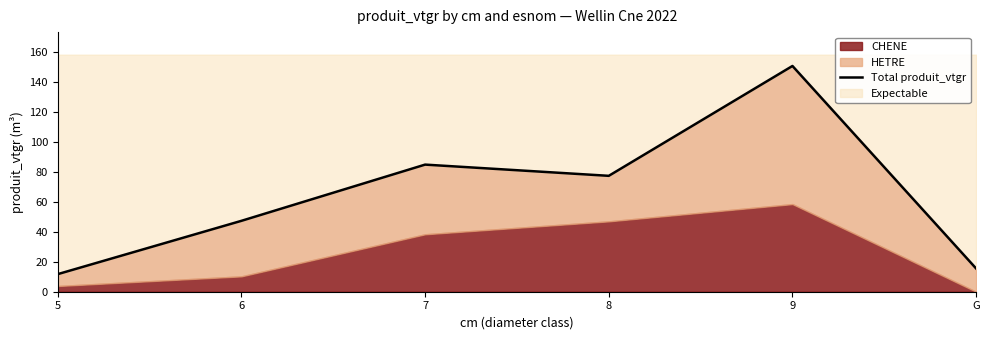

List the labels in order of value, largest first.

9, 7, 8, 6, G, 5